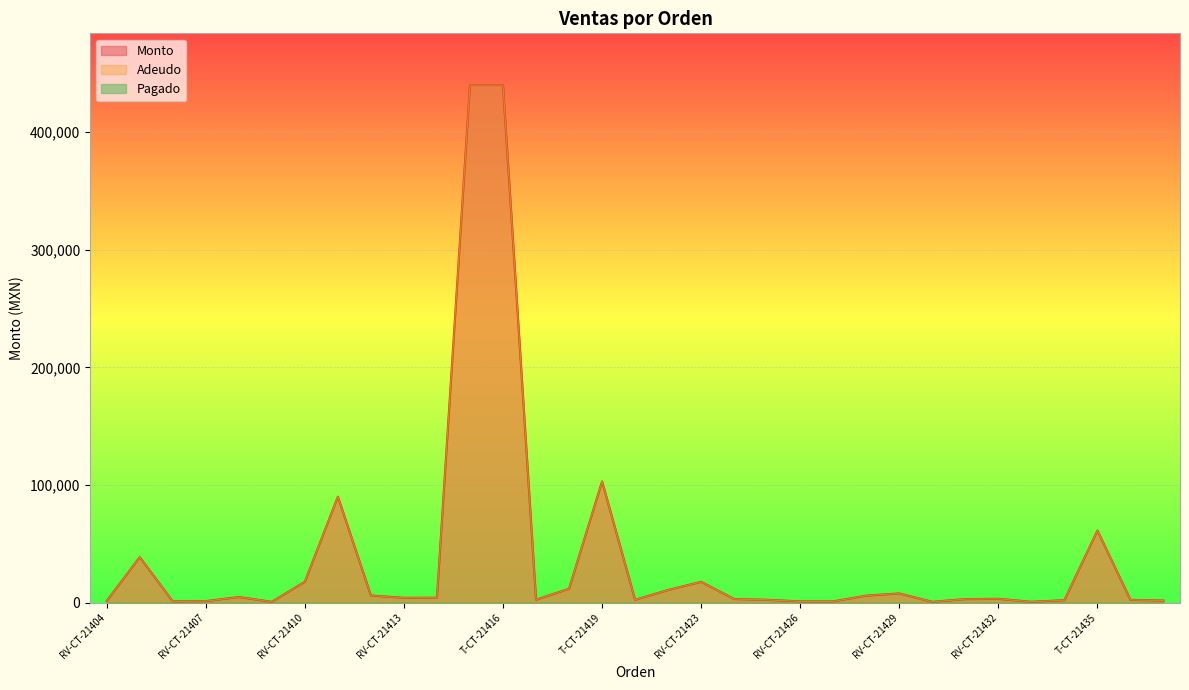

At which category is the sum across all series the highest?

RV-CT-21415